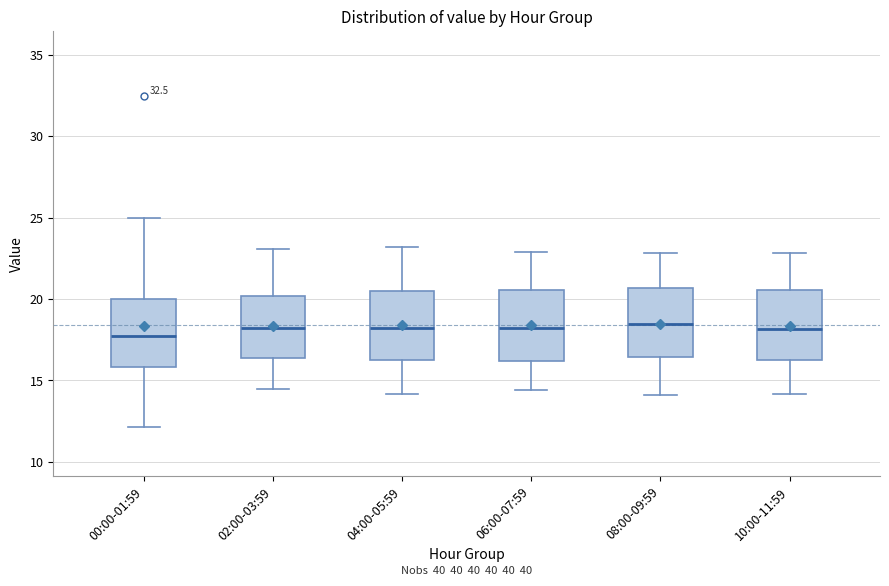

Reading left to right, read every box against the y-axis: the position of its median line, the range the box covers, and the ends of its whiskers. The values are not printed on the chart, so give them approximately, as read against the axis.

00:00-01:59: median 17.5, box 16.0 to 20.0, whiskers 12.0 to 25.0
02:00-03:59: median 18.5, box 16.5 to 20.0, whiskers 14.5 to 23.0
04:00-05:59: median 18.5, box 16.5 to 20.5, whiskers 14.0 to 23.0
06:00-07:59: median 18.5, box 16.0 to 20.5, whiskers 14.5 to 23.0
08:00-09:59: median 18.5, box 16.5 to 20.5, whiskers 14.0 to 23.0
10:00-11:59: median 18.0, box 16.5 to 20.5, whiskers 14.0 to 23.0